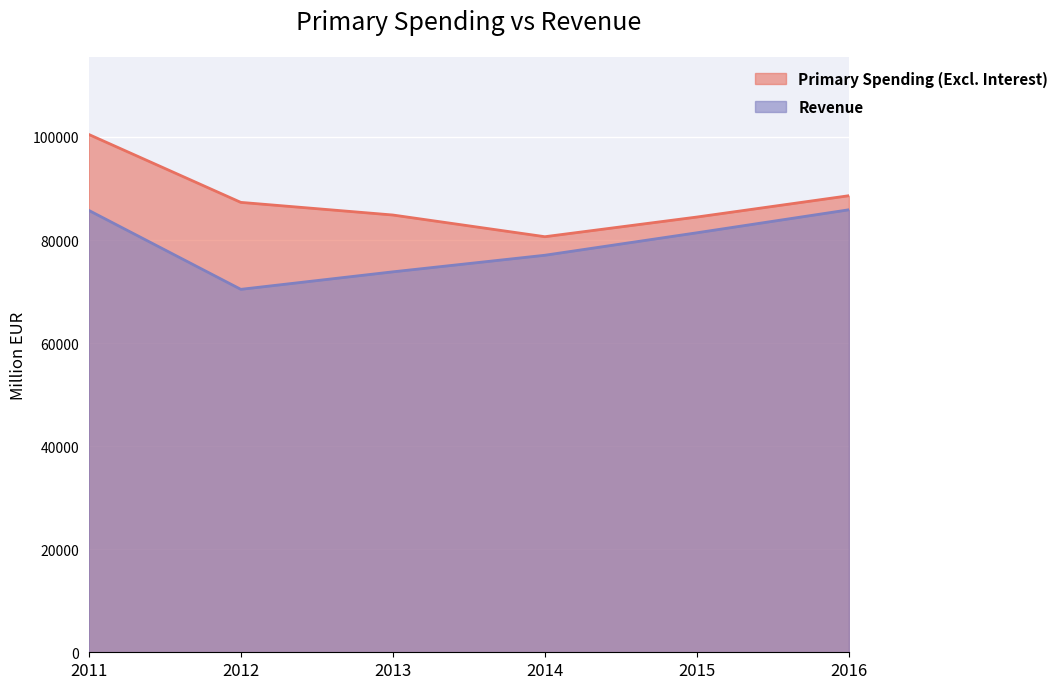

What is the lowest value of the Revenue series?

70435